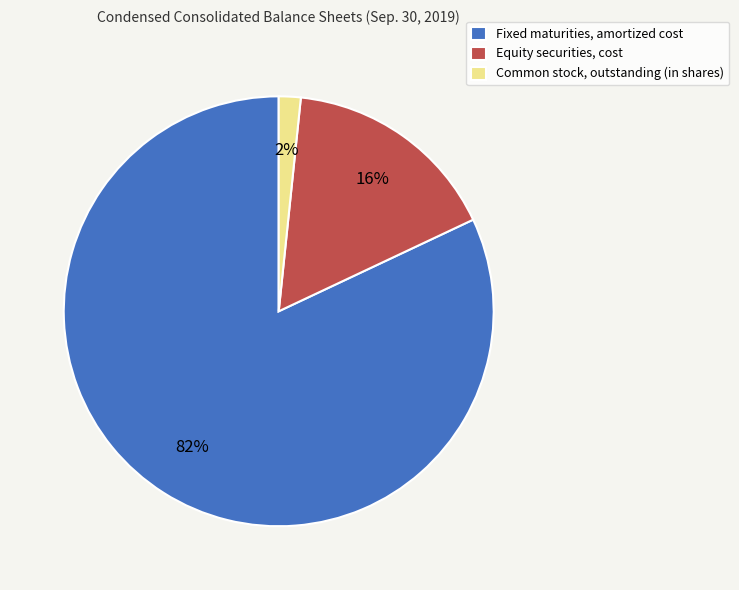

To the nearest percent, what percentage of the pie is Equity securities, cost?

16%